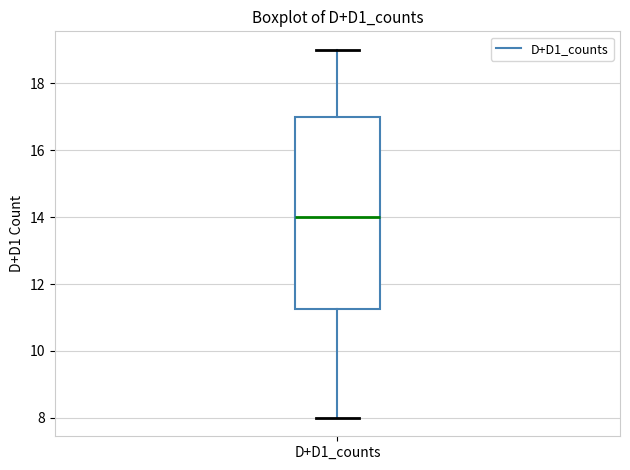

Transcribe this box plot: give where the median line is, the range the box spans, and where the two whiskers end, as read against the y-axis. The values are not printed on the chart, so give them approximately, as read against the axis.

median 14.0, box 11.2 to 17.0, whiskers 8.0 to 19.0